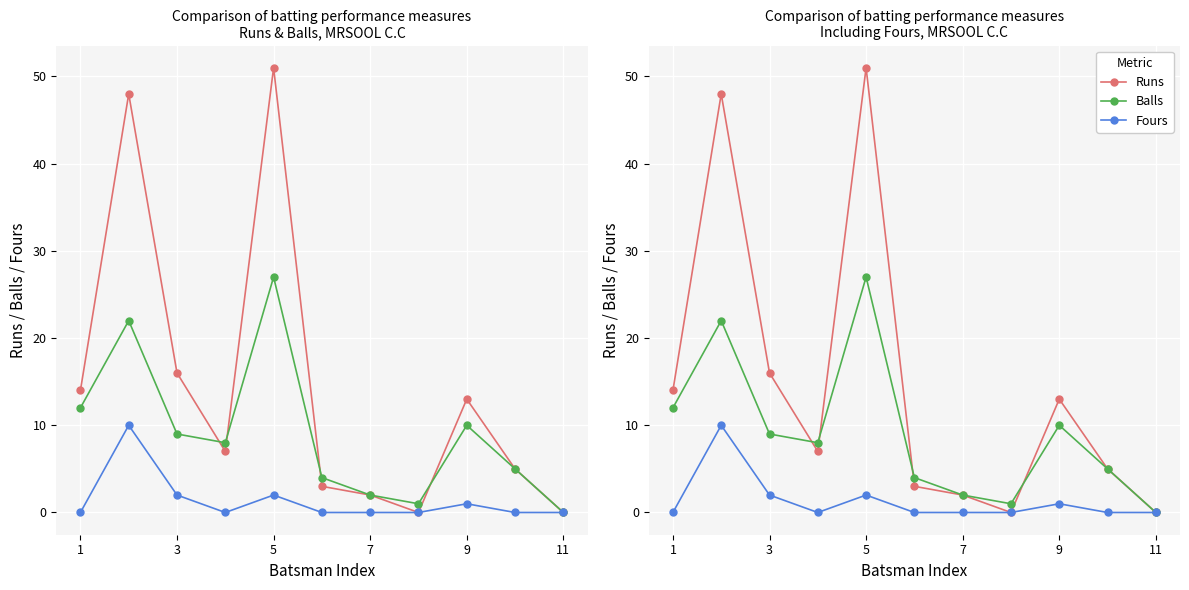

What is the sum of all Balls values?

100